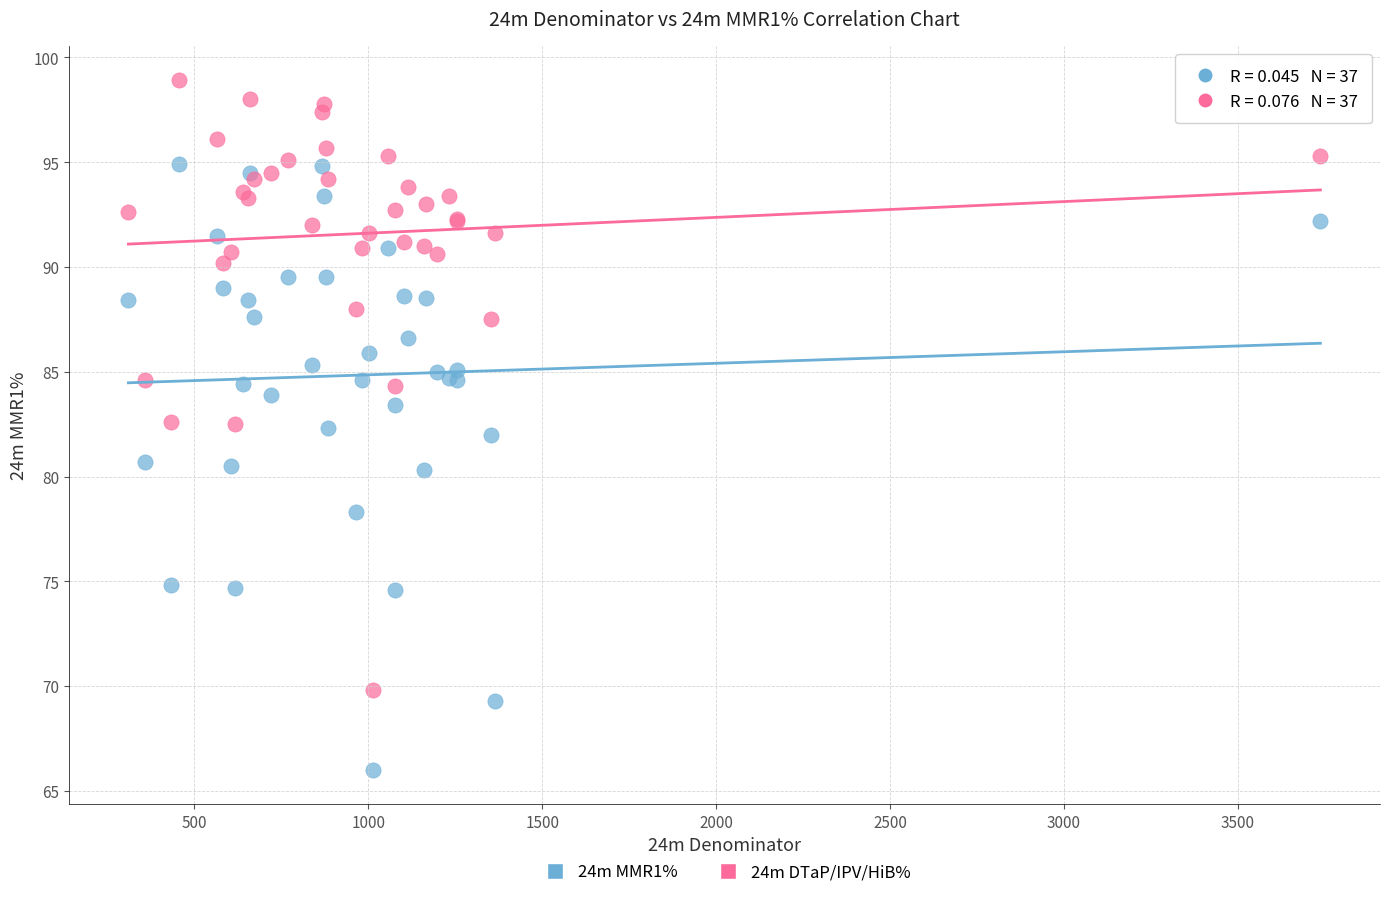

Which series reaches the minimum Y coordinate?

24m MMR1%